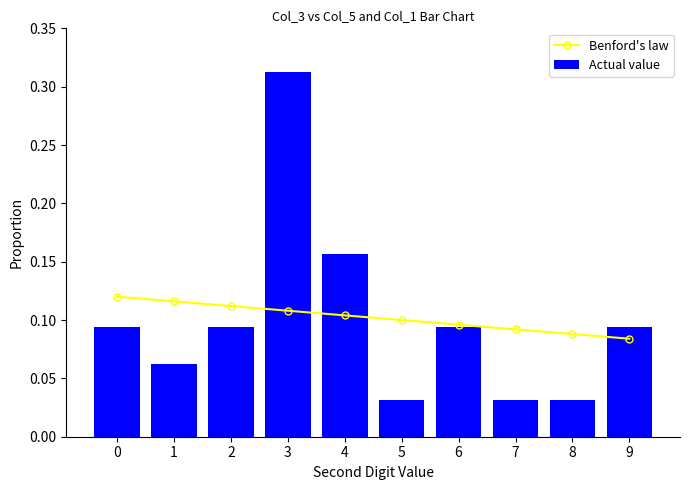

Count the Actual value values in the range 0 to 1.

10